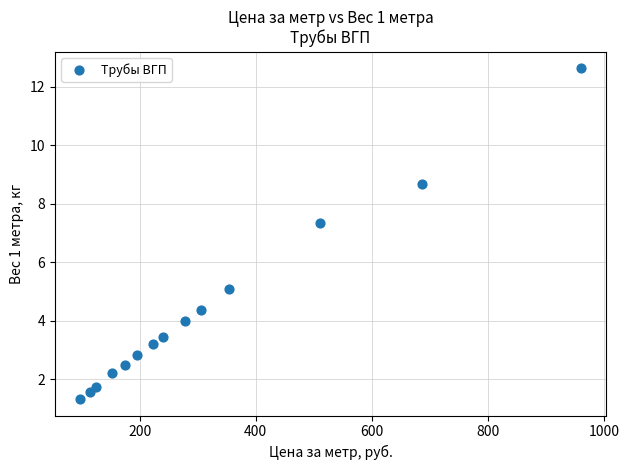

What Y value in the scatter plot is closest to 6?

5.1